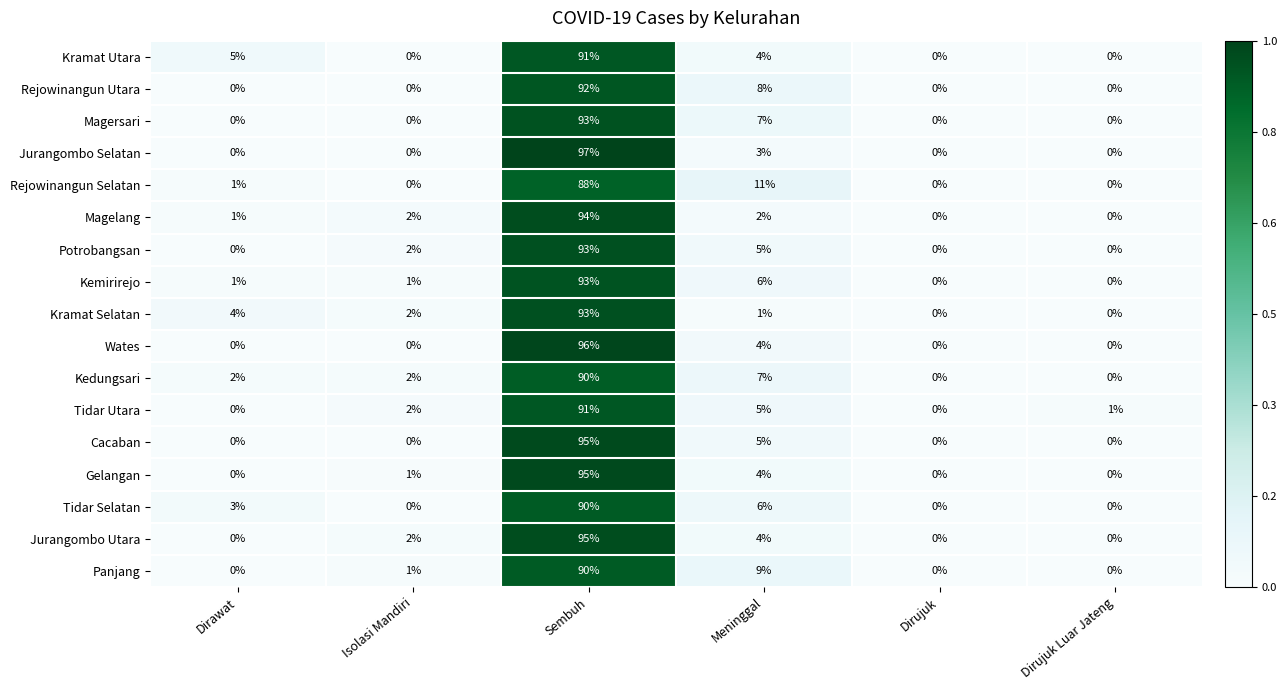

Is the value of Tidar Utara at Dirujuk Luar Jateng greater than the value of Kedungsari at Dirawat?

No